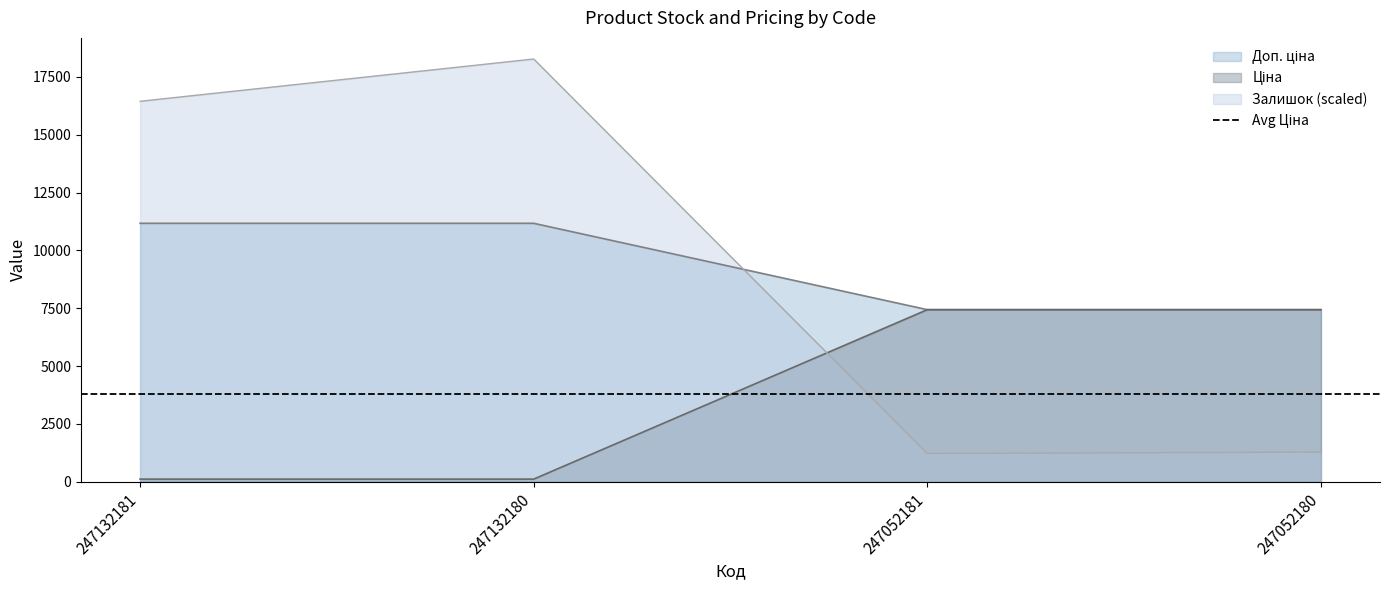

What is the minimum value shown in the chart?

111.7